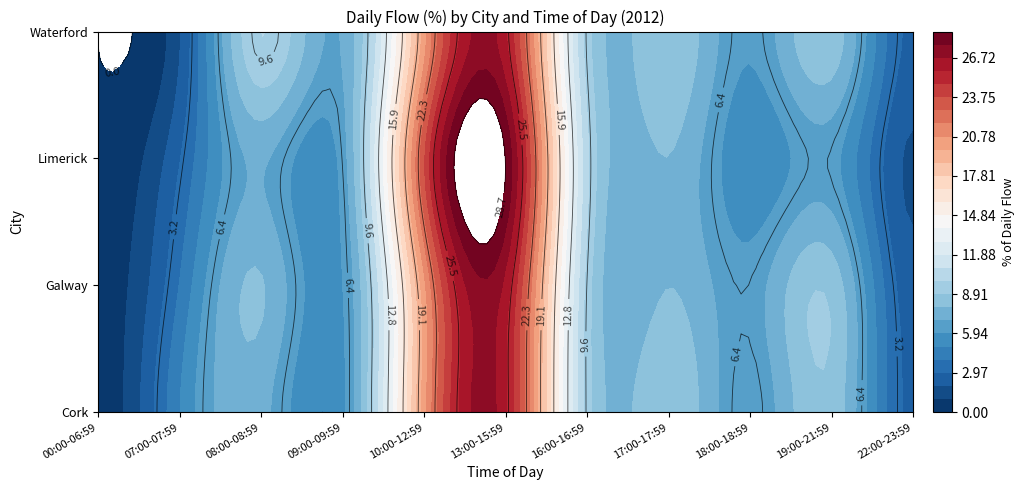

Which category has the highest value across all series?

13:00-15:59